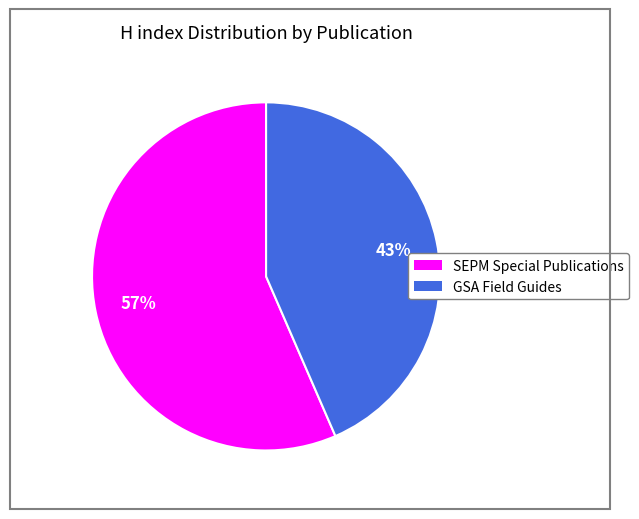

How many slices are in this pie chart?

2